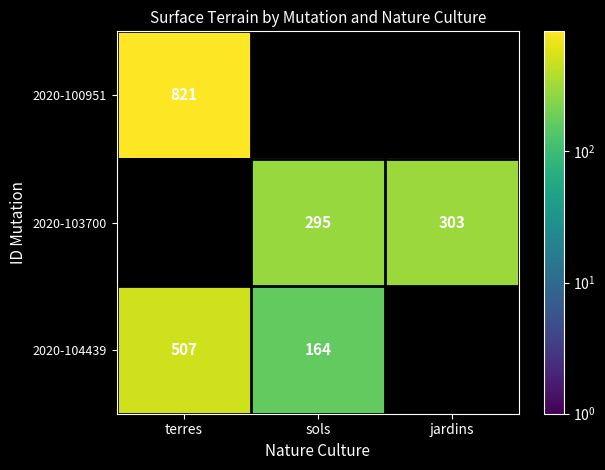

At which category does the chart reach its peak across all series?

terres